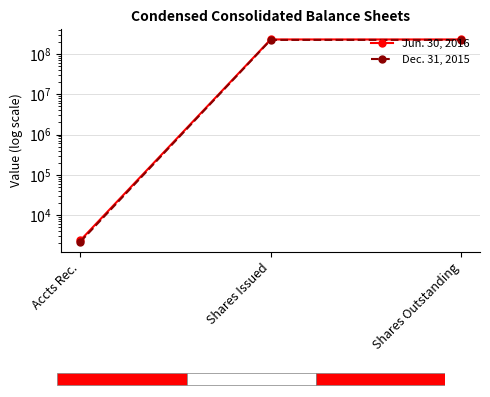

List the series in order of their peak value, highest first.

Jun. 30, 2016, Dec. 31, 2015